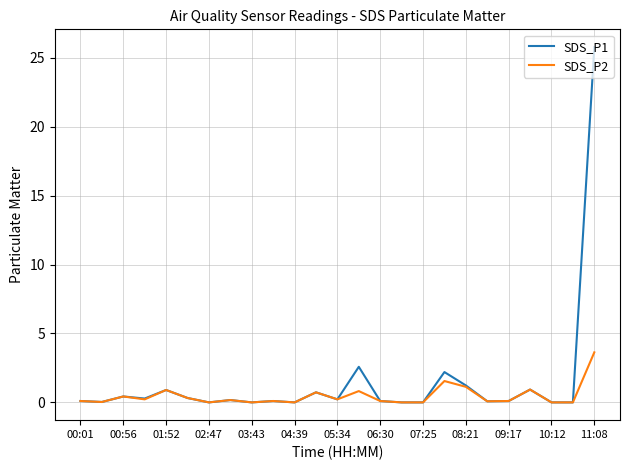

Which series has the largest range (max minus min)?

SDS_P1